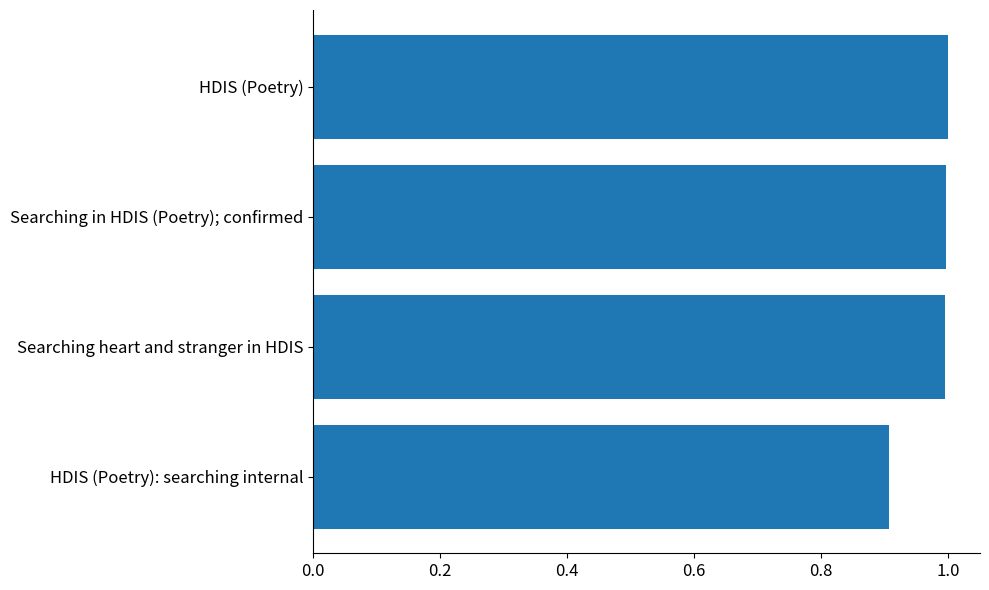

Reading bottom to top, what are all the values shown in this chart?

HDIS (Poetry): searching internal=0.9	Searching heart and stranger in HDIS=1.0	Searching in HDIS (Poetry); confirmed=1.0	HDIS (Poetry)=1.0